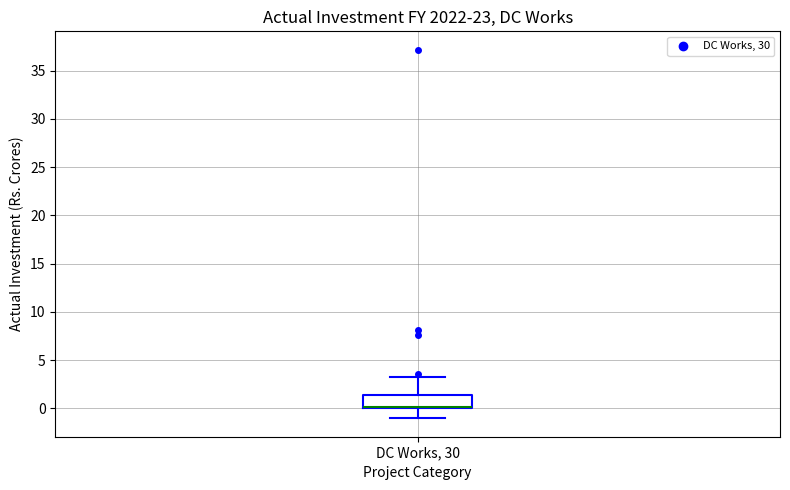

Read this box plot against the y-axis: the position of the median line, the range covered by the box, and the ends of both whiskers. The values are not printed on the chart, so give them approximately, as read against the axis.

median 0.0 (drawn on the box's lower edge), box 0.0 to 1.5, whiskers -1.0 to 3.5